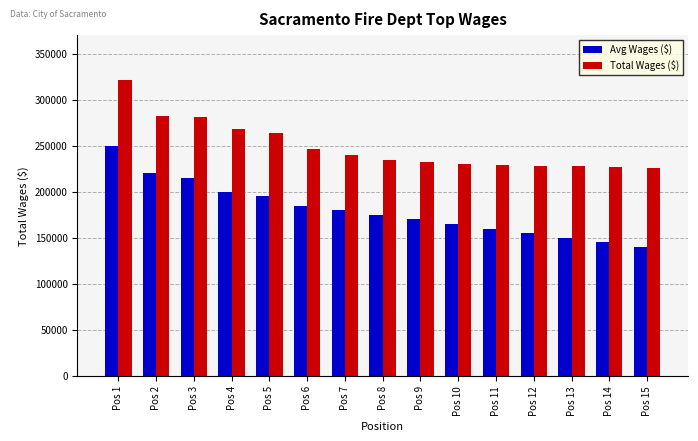

True or false: Avg Wages ($) has a value of 200000 at Pos 4.

True